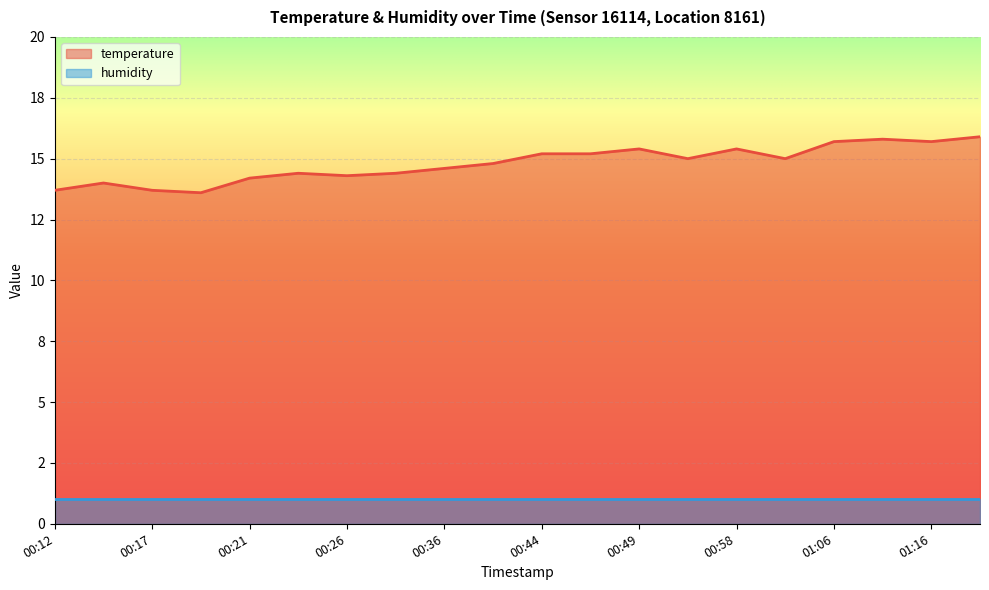

What are all the series names shown in the legend?

temperature, humidity